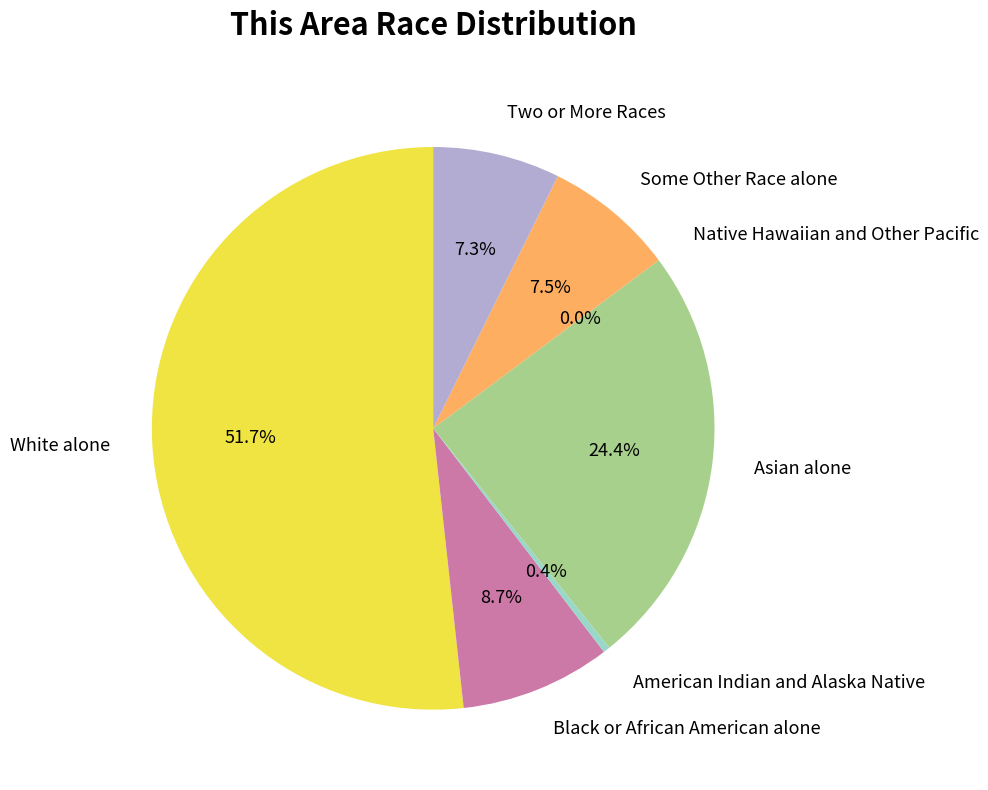

True or false: Native Hawaiian and Other Pacific accounts for 11% of the total.

False